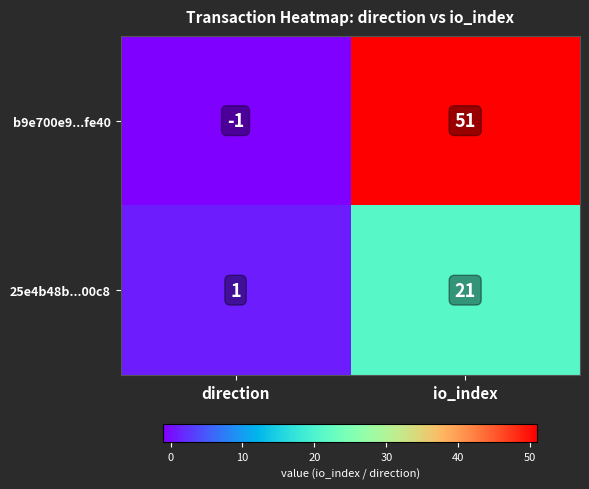

At which label is b9e700e9...fe40 closest to 25?

direction